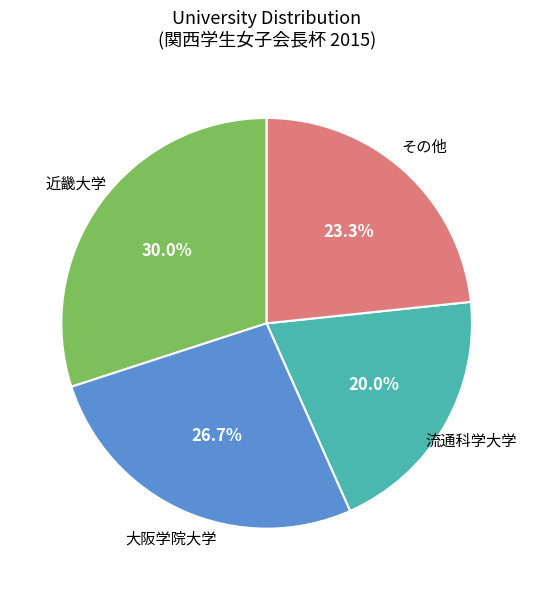

Does any single category account for the majority?

No